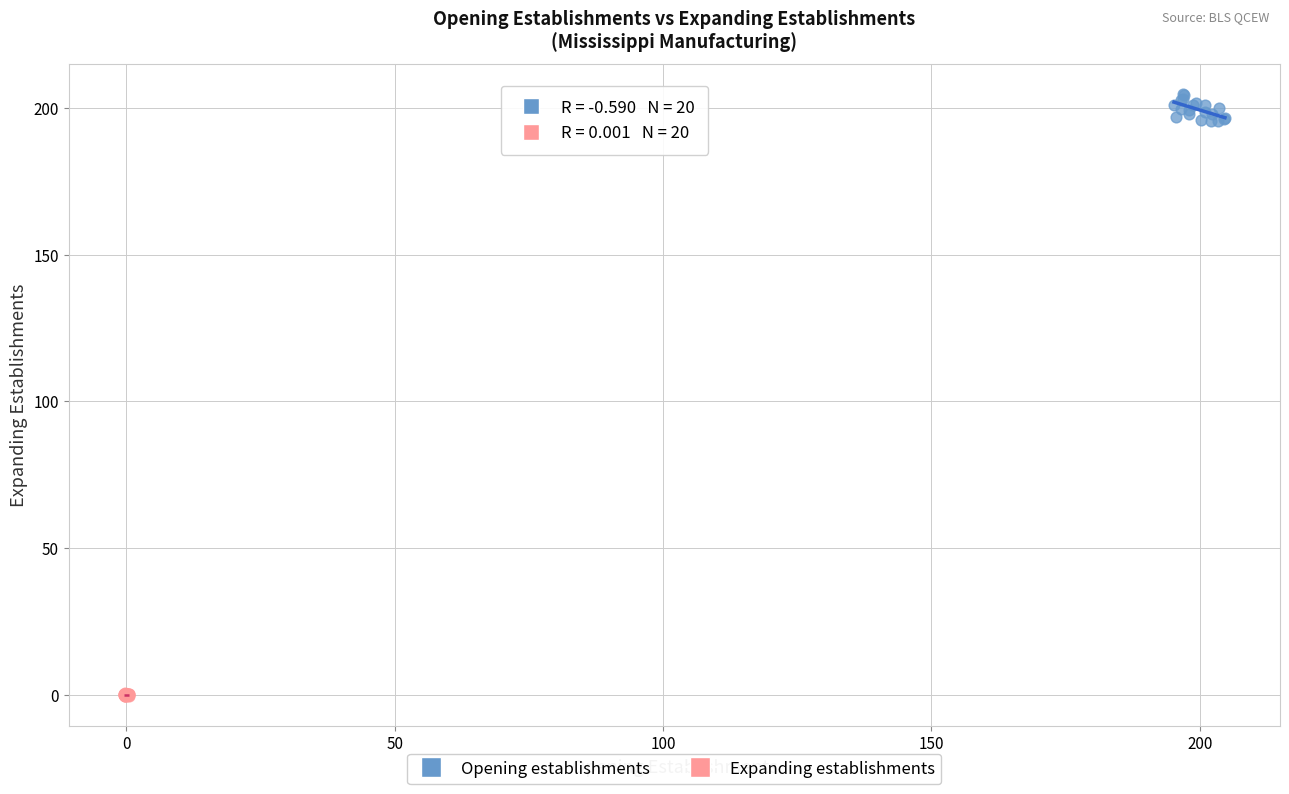

Which series reaches the minimum Y coordinate?

Expanding establishments